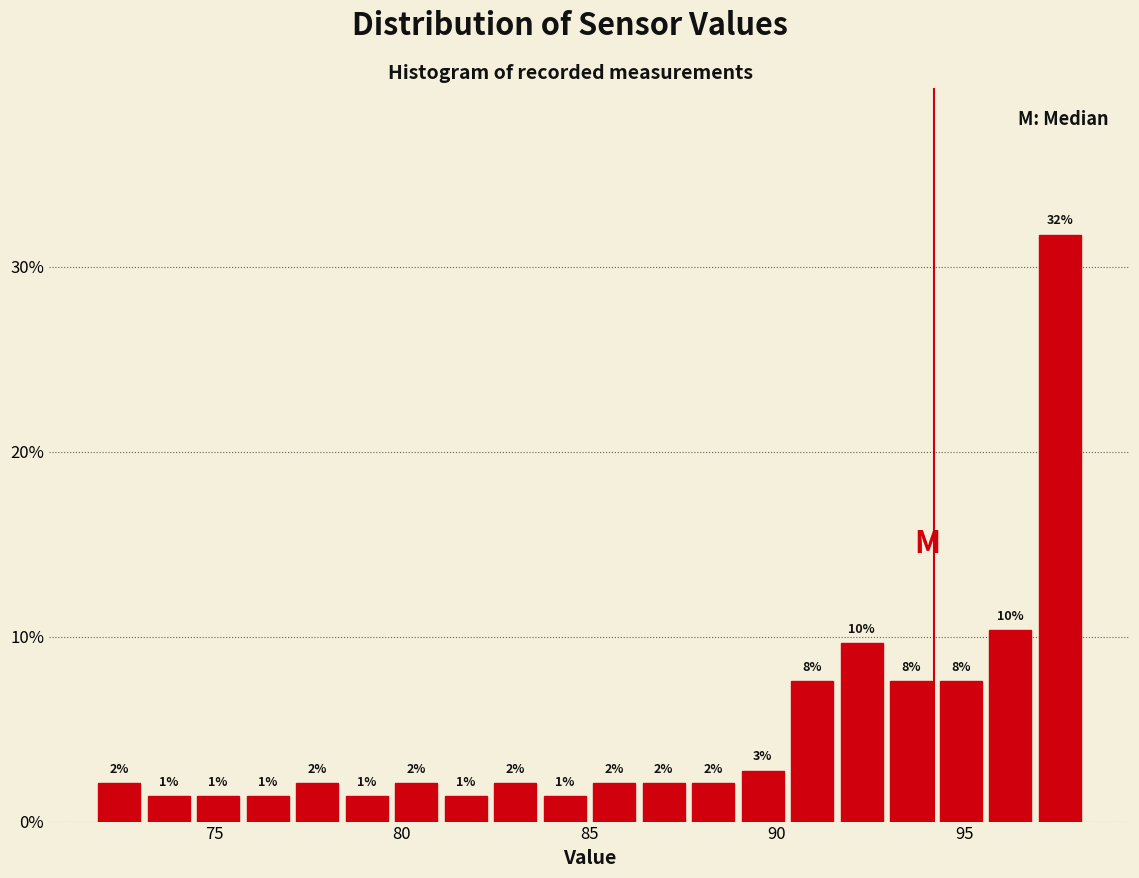

Around what value on the x-axis is the tallest bar? Give the approximate position of its centre, as read against the axis.

97.5